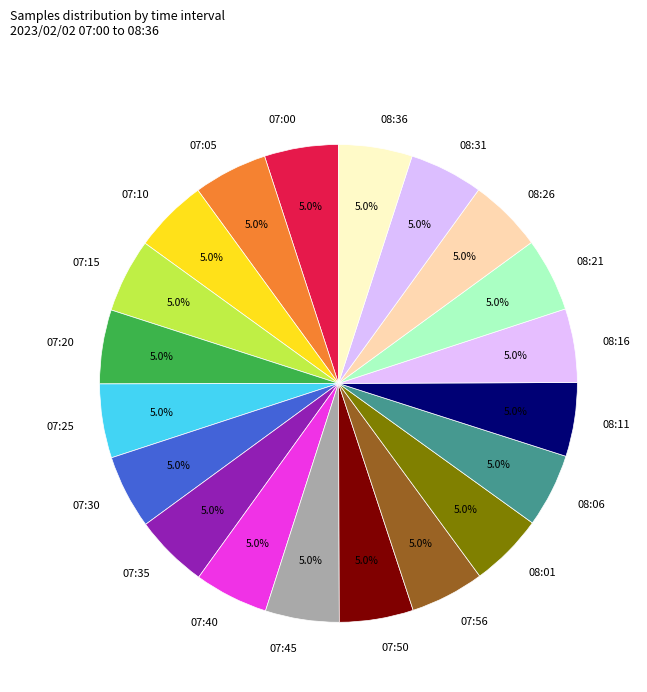

To the nearest percent, what portion does 07:10 represent?

5%